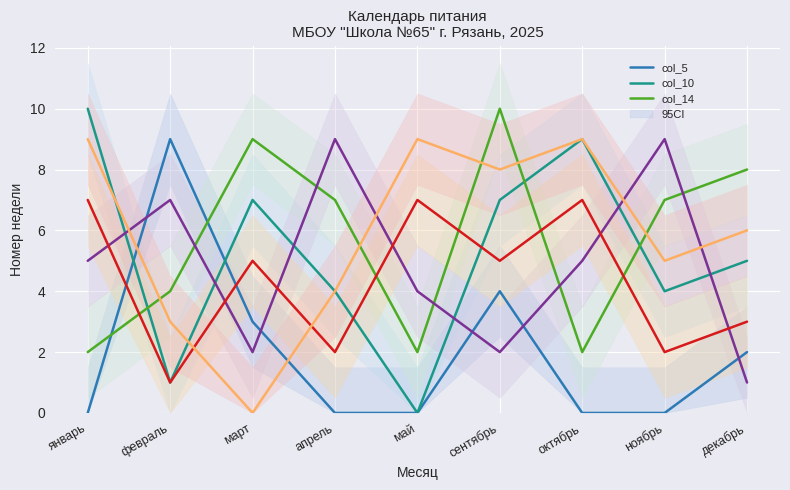

What is the highest value of the col_10 series?

10